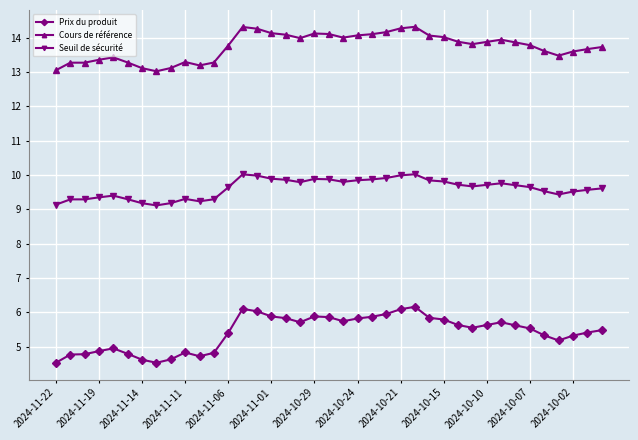

True or false: Cours de référence has more than 2 points higher than both neighbors.

True